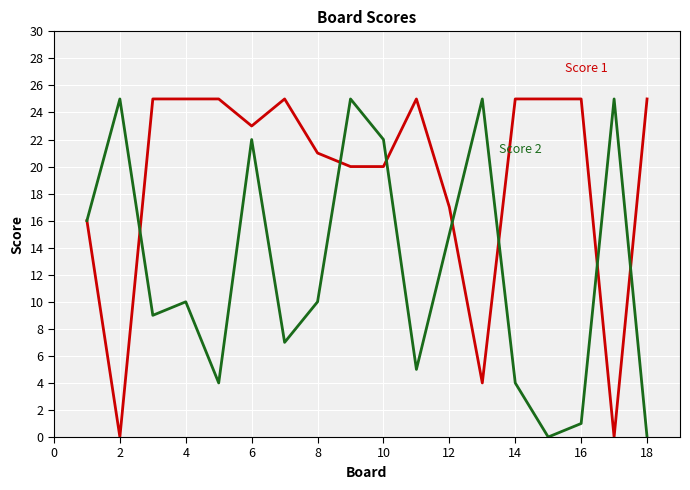

Reading left to right, transcribe all the data shown in this chart.

Score 1: 16	0	25	25	25	23	25	21	20	20	25	17	4	25	25	25	0	25
Score 2: 16	25	9	10	4	22	7	10	25	22	5	15	25	4	0	1	25	0